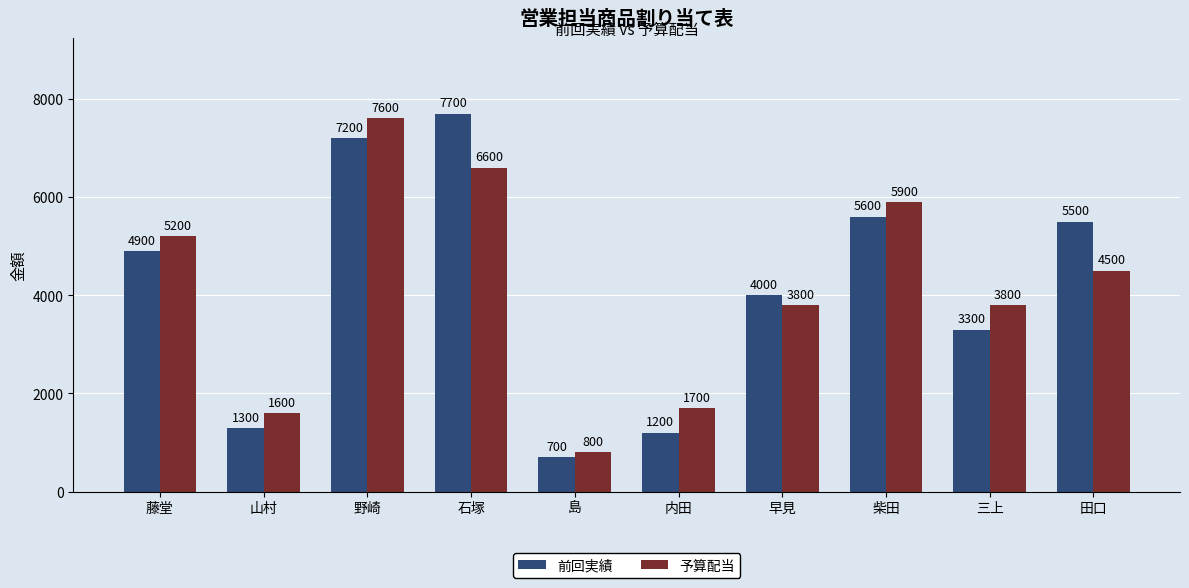

List the labels in order of 前回実績 value, largest first.

石塚, 野崎, 柴田, 田口, 藤堂, 早見, 三上, 山村, 内田, 島